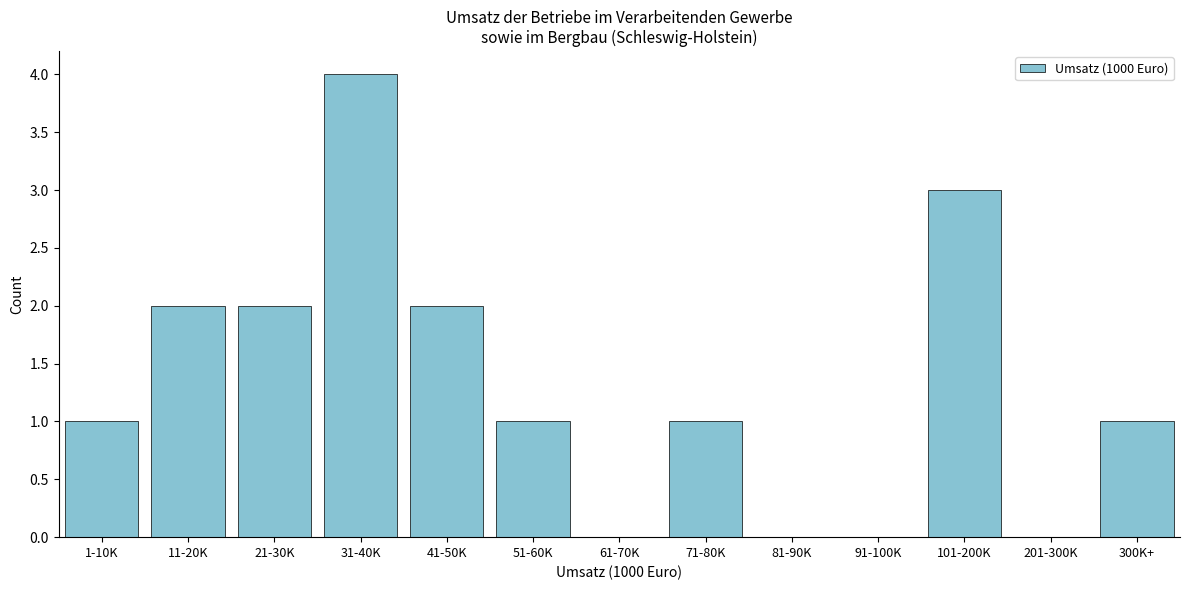

Reading left to right, extract all data points from this chart.

1-10K=1	11-20K=2	21-30K=2	31-40K=4	41-50K=2	51-60K=1	61-70K=0	71-80K=1	81-90K=0	91-100K=0	101-200K=3	201-300K=0	300K+=1